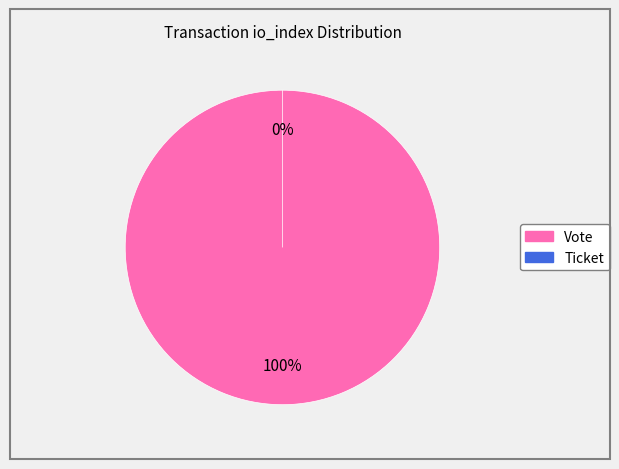

How many slices are in this pie chart?

2